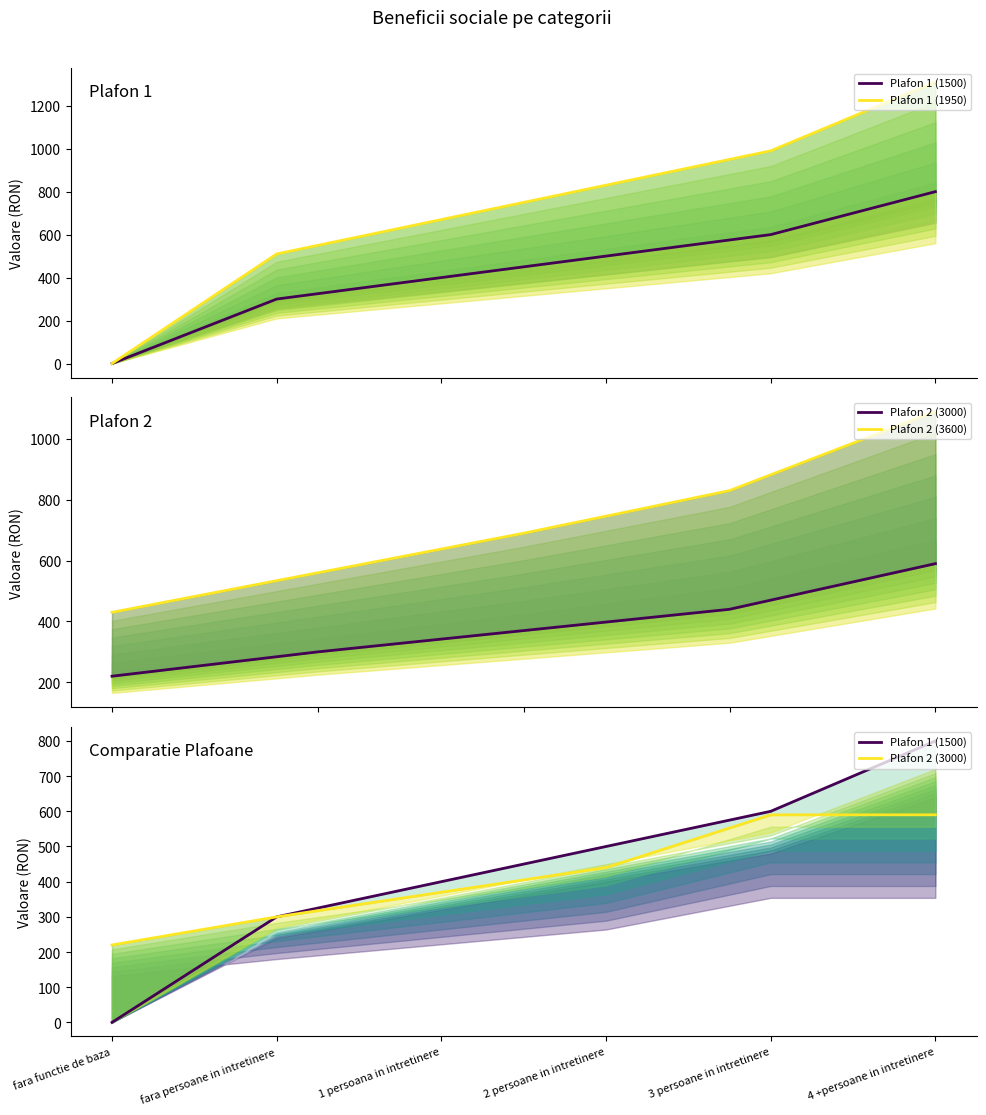

What is the sum of the Plafon 1 (1500) values at fara persoane in intretinere and 3 persoane in intretinere?

900